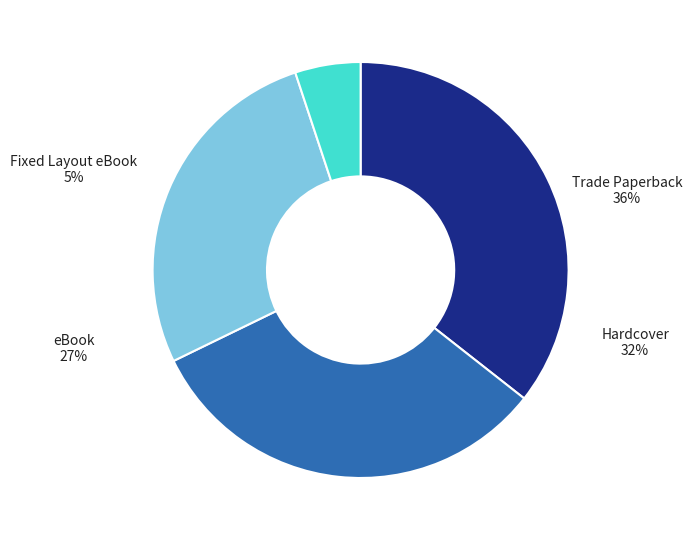

Is there a majority slice in this chart?

No